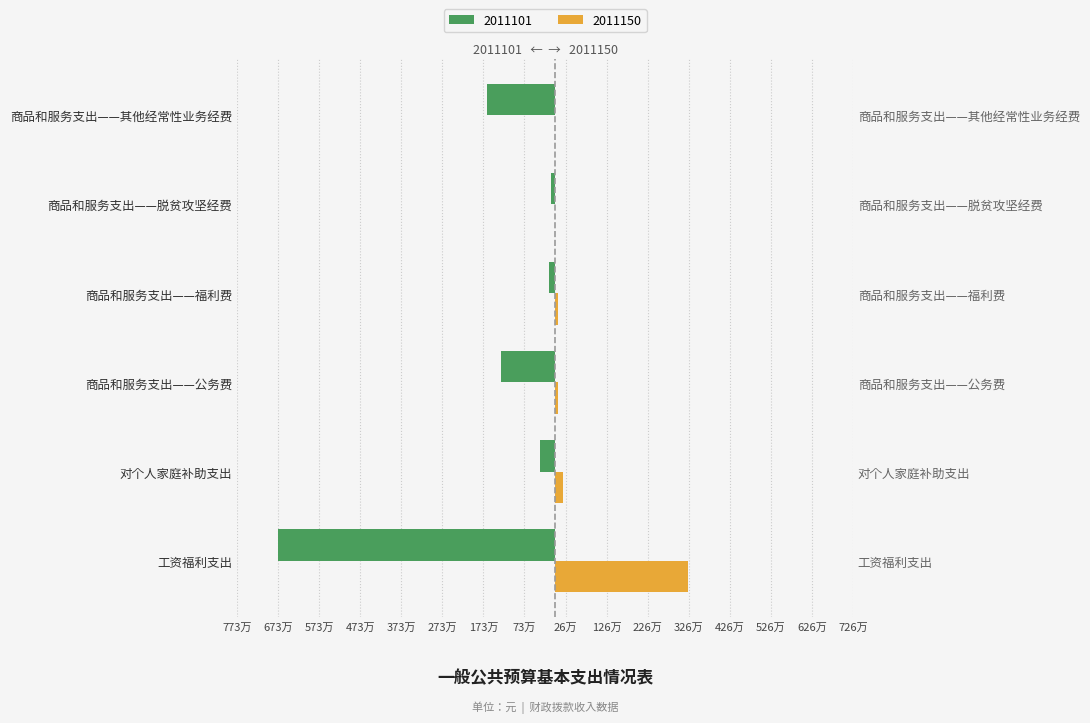

The 2011101 series shows -6737586 at 工资福利支出. True or false?

True